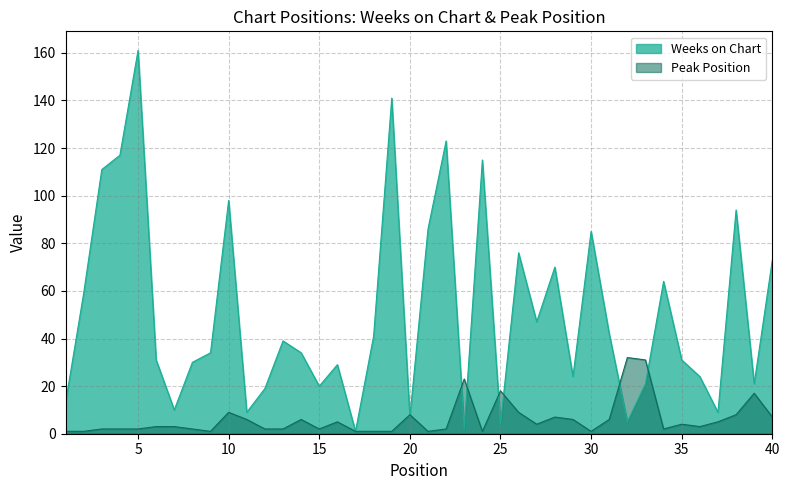

What are all the series names shown in the legend?

Weeks on Chart, Peak Position